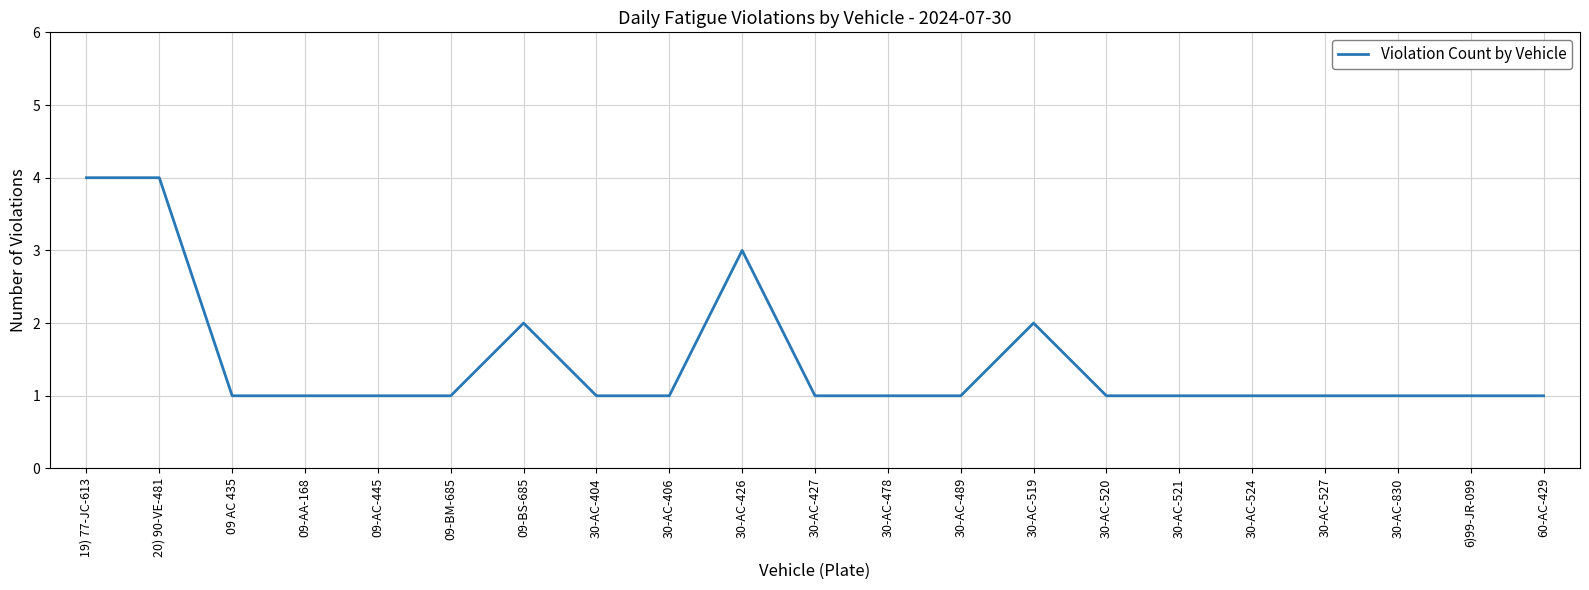

Which has a higher value, 30-AC-830 or 19) 77-JC-613?

19) 77-JC-613